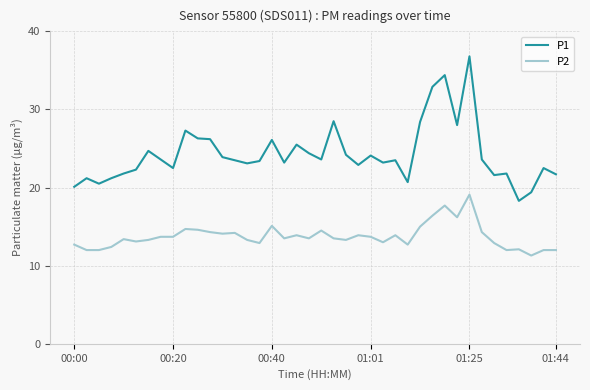

What is the smallest value displayed?

11.3